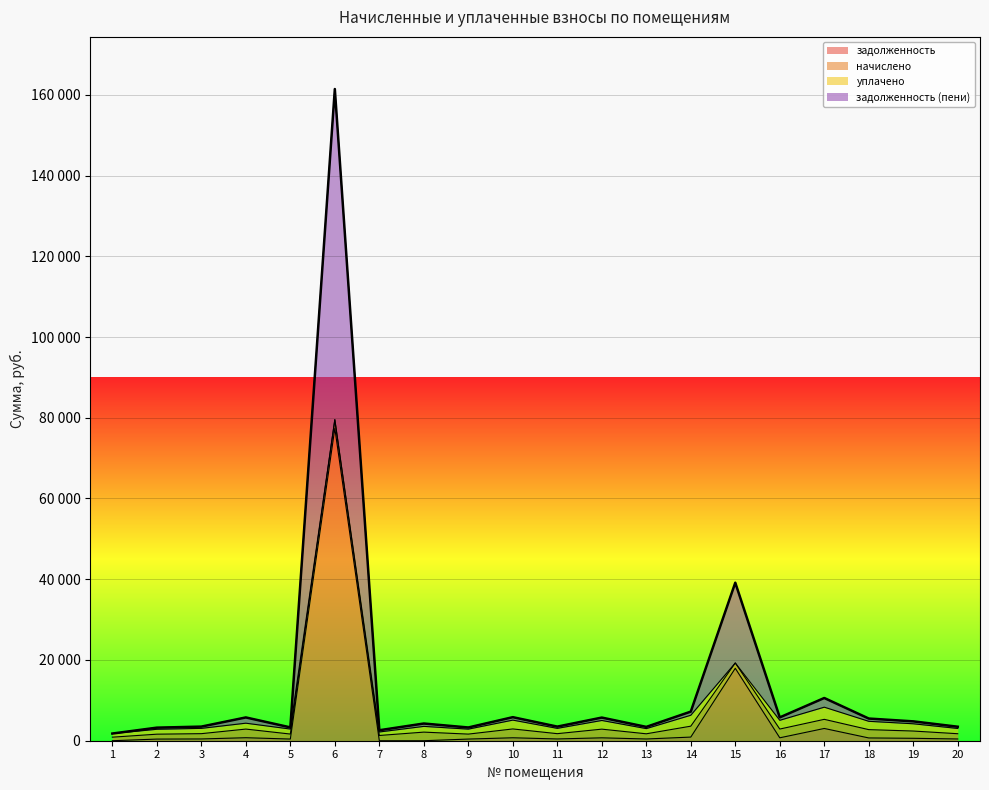

How many values in задолженность are above zero?

18